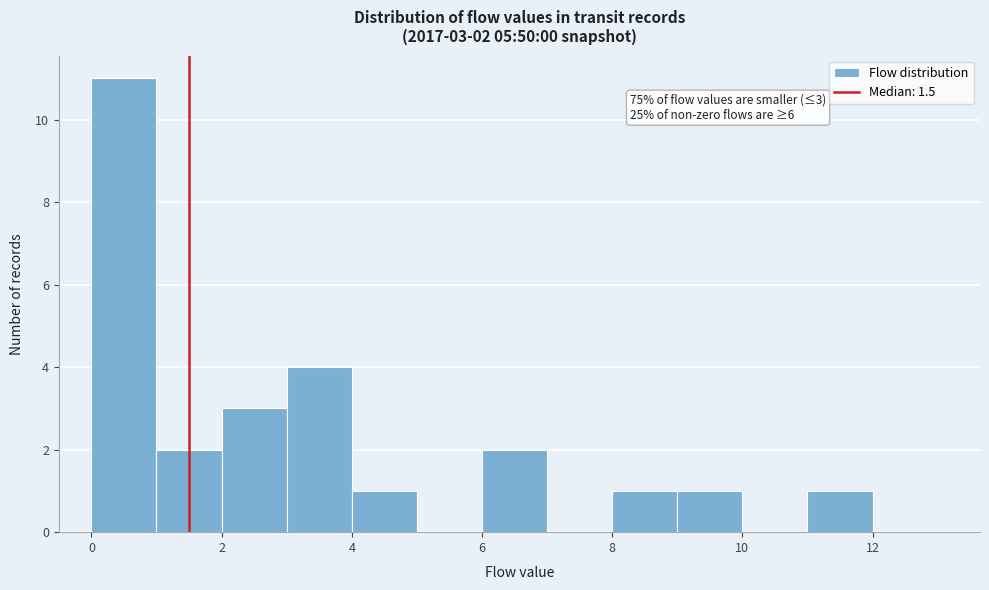

Which range on the x-axis has the tallest bar?

0 to 1